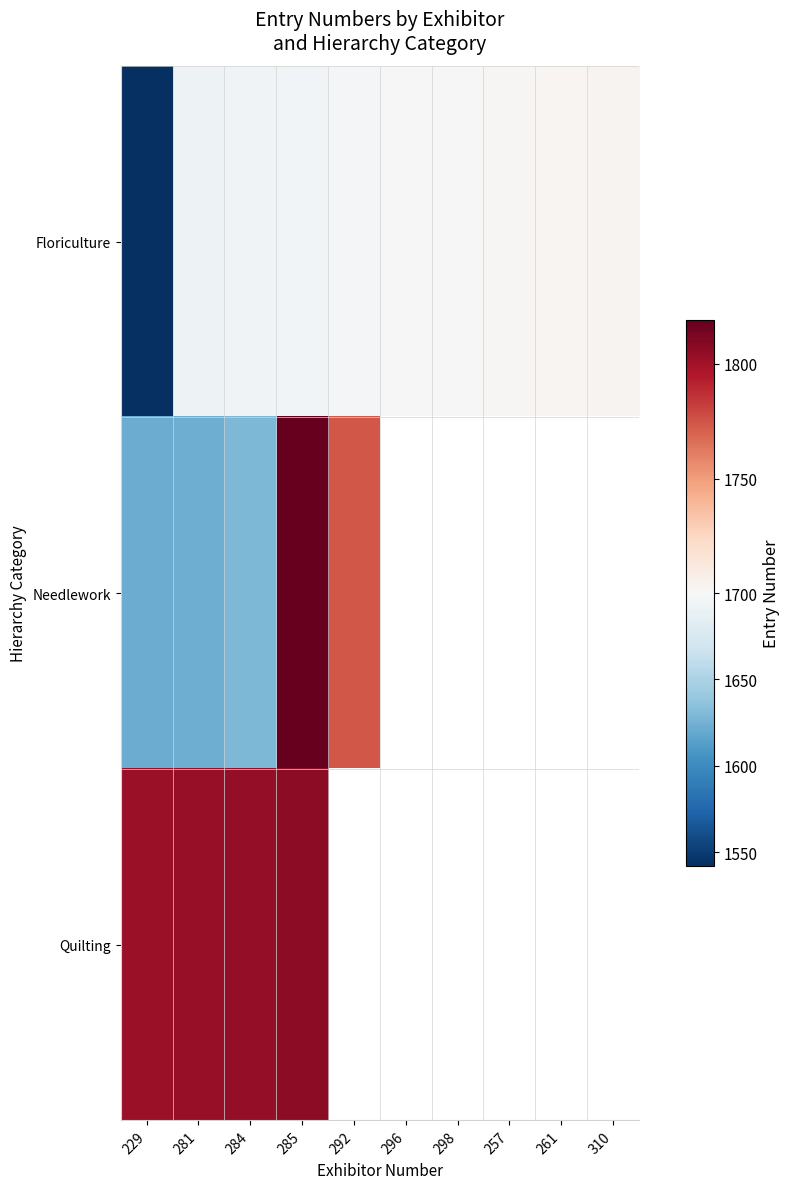

Rank the series by their maximum value, from highest to lowest.

Needlework, Quilting, Floriculture